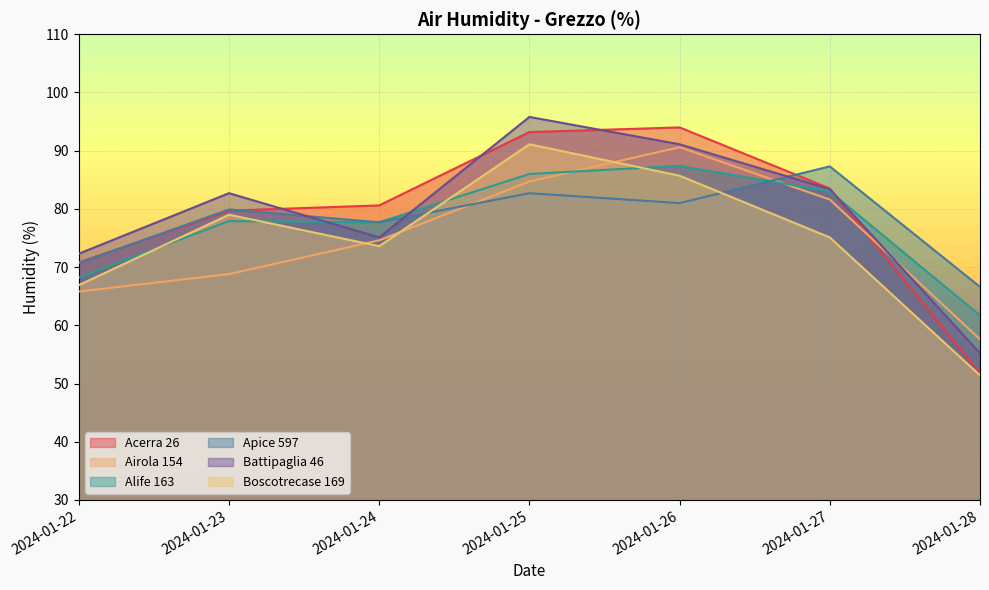

The Acerra 26 series shows 28.2 at 2024-01-26. True or false?

False